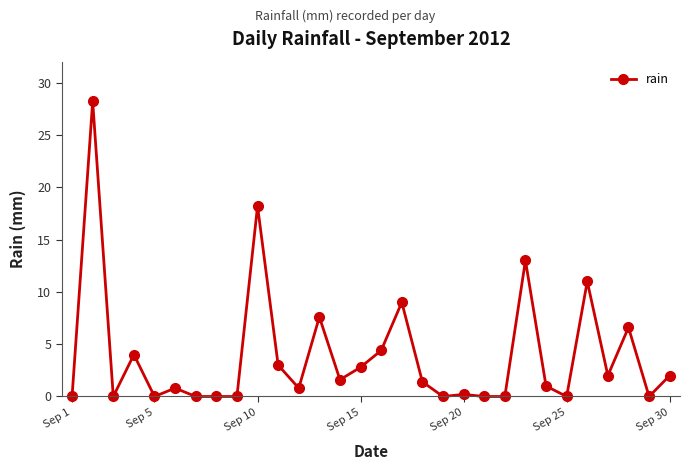

What is the maximum value shown in the chart?

28.2